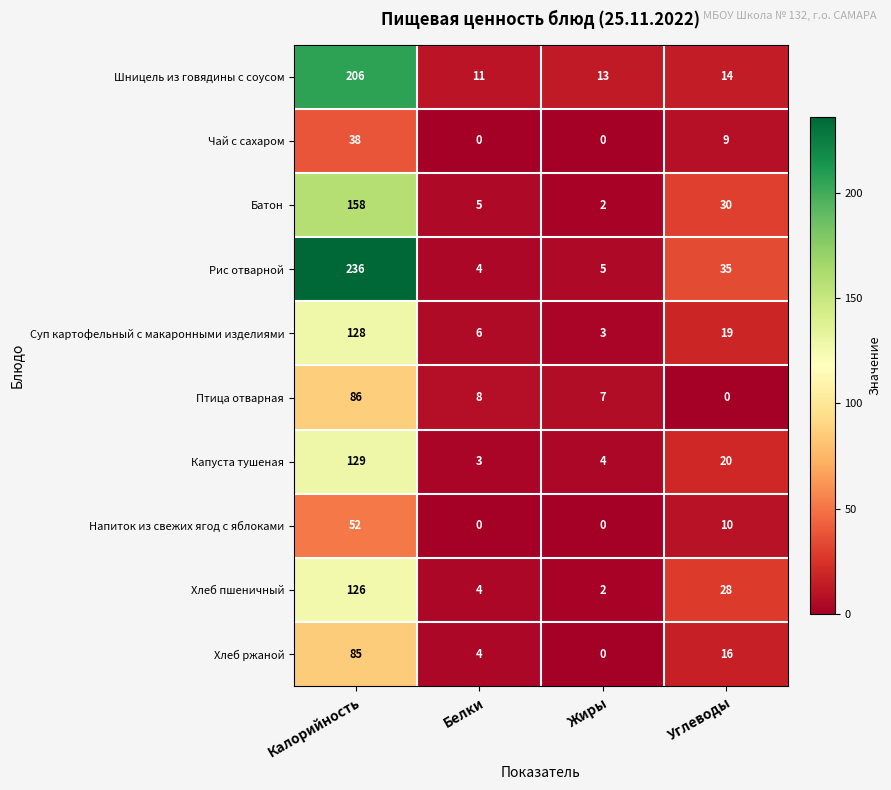

What is the average value of the Рис отварной series?

70